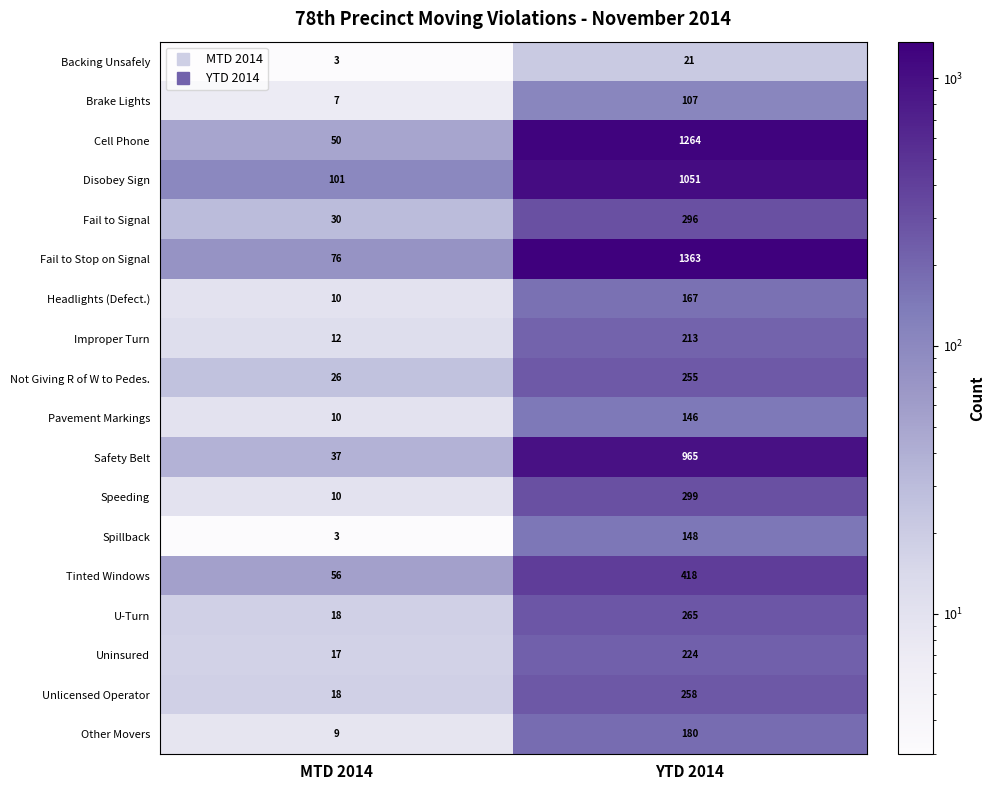

Which series has the largest range (max minus min)?

Fail to Stop on Signal